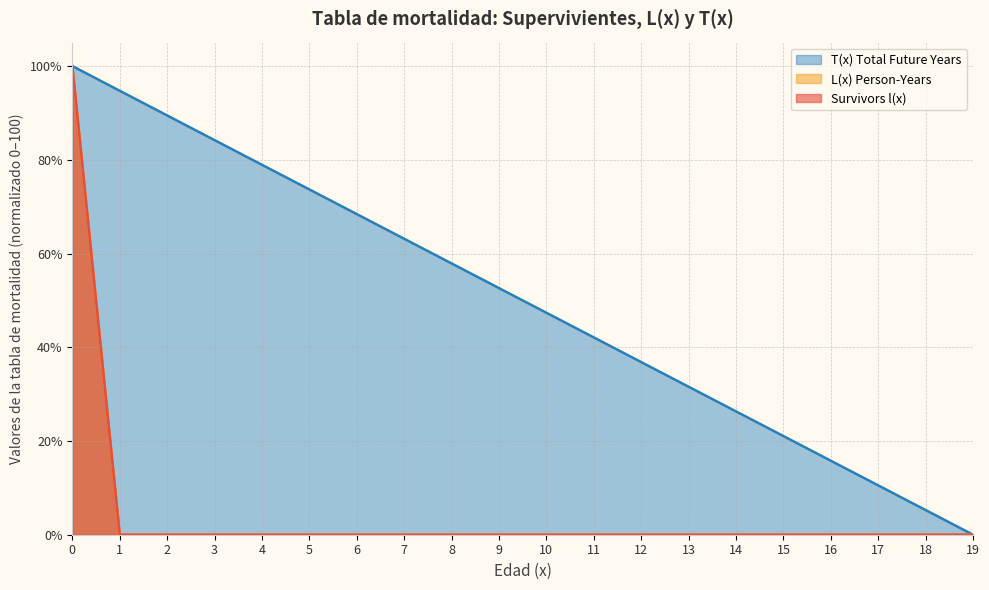

Reading right to left, what are all the values shown in this chart?

Survivors l(x): 19=0.0	18=0.0	17=0.0	16=0.0	15=0.0	14=0.0	13=0.0	12=0.0	11=0.0	10=0.0	9=0.0	8=0.0	7=0.0	6=0.0	5=0.0	4=0.0	3=0.0	2=0.0	1=0.0	0=100.0
L(x) Person-Years: 19=0.0	18=0.0	17=0.0	16=0.0	15=0.0	14=0.0	13=0.0	12=0.0	11=0.0	10=0.0	9=0.0	8=0.0	7=0.0	6=0.0	5=0.0	4=0.0	3=0.0	2=0.0	1=0.0	0=100.0
T(x) Total Future Years: 19=0.0	18=5.3	17=10.5	16=15.8	15=21.0	14=26.3	13=31.6	12=36.8	11=42.1	10=47.4	9=52.6	8=57.9	7=63.1	6=68.4	5=73.7	4=78.9	3=84.2	2=89.5	1=94.7	0=100.0